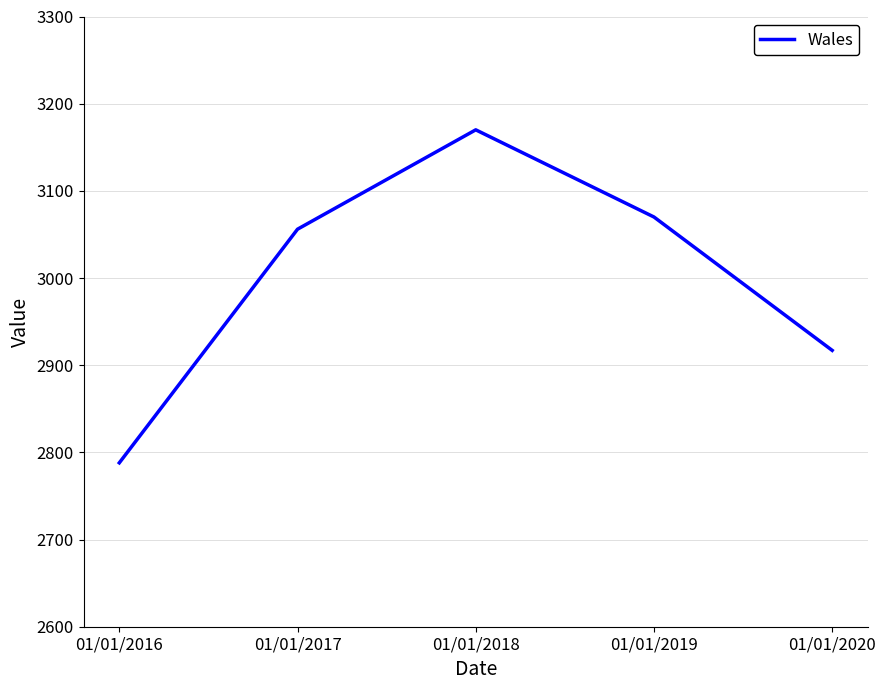

Reading left to right, list all the values displayed in this chart.

01/01/2016=2788	01/01/2017=3056	01/01/2018=3170	01/01/2019=3070	01/01/2020=2917